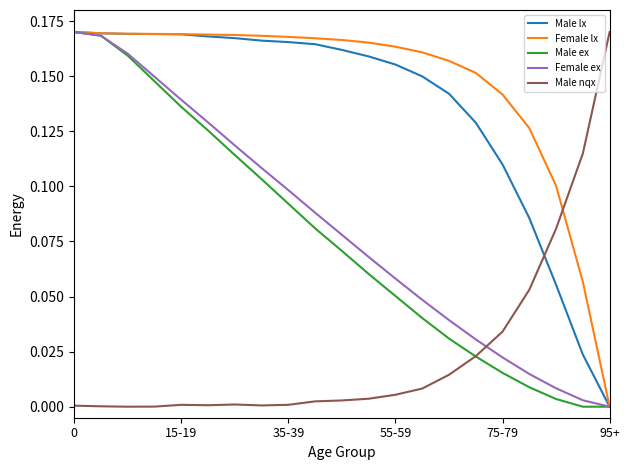

How many lines are shown in the chart?

5